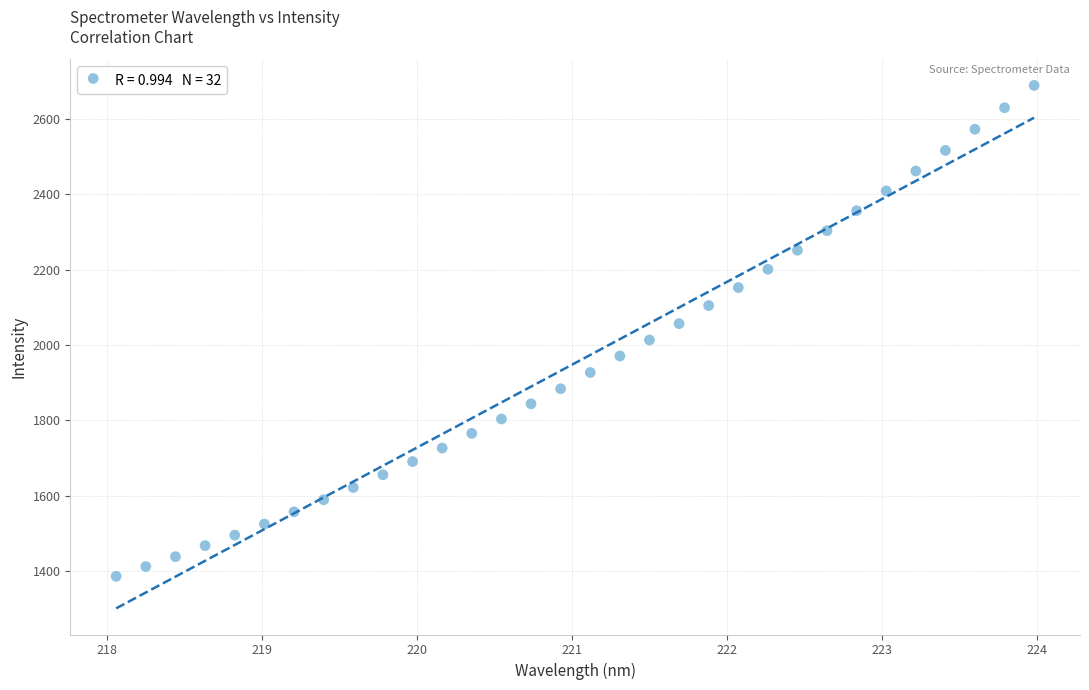

What is the range of X values (max minus min)?

5.9